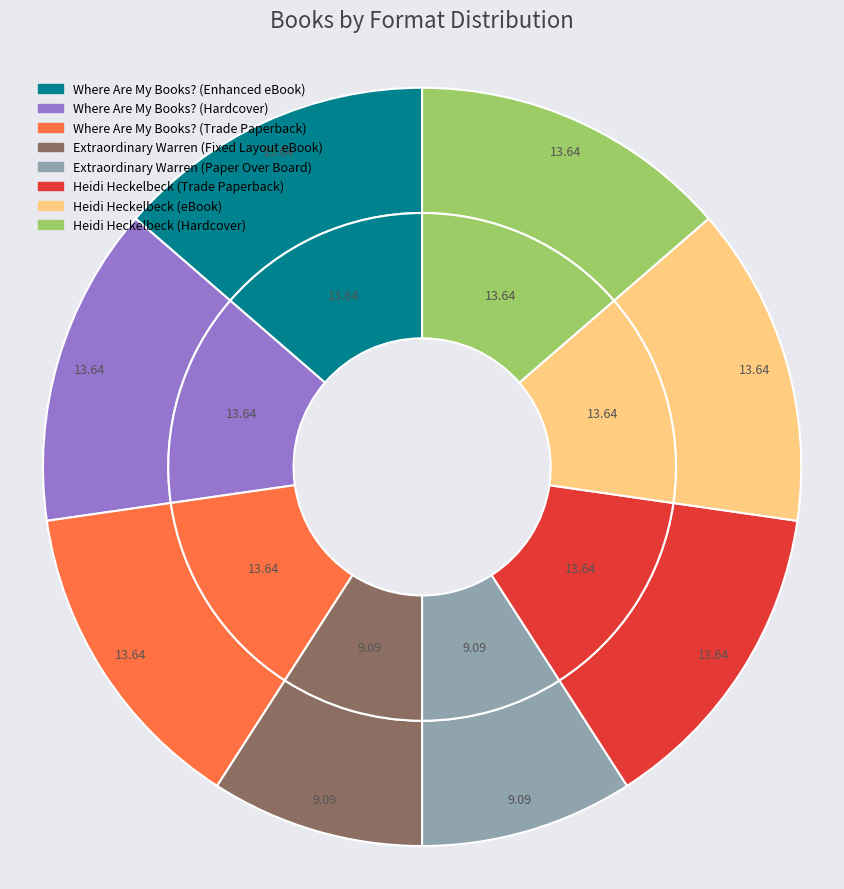

What percentage is NOT represented by Heidi Heckelbeck (Trade Paperback)?

86.4%